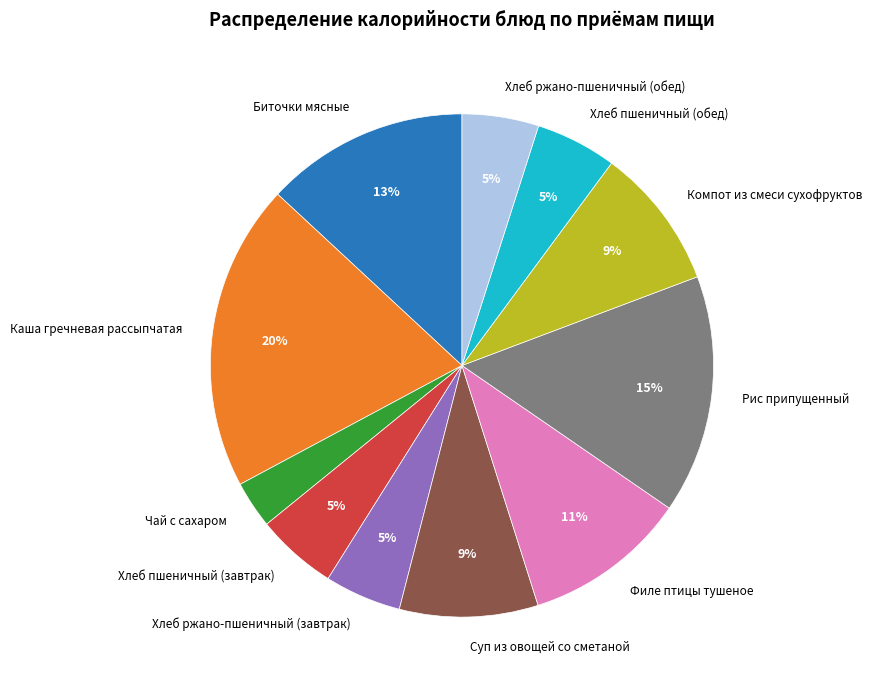

How many slices are in this pie chart?

11